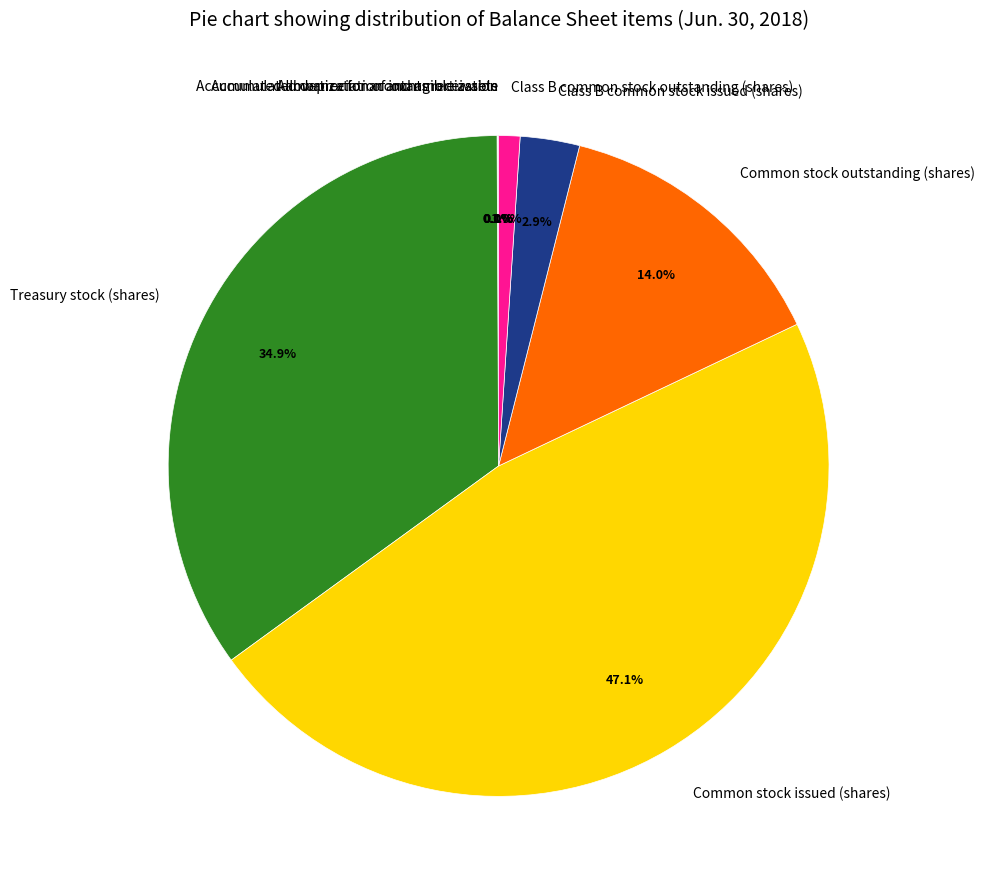

The Common stock outstanding (shares) slice represents 14% of the pie. True or false?

True